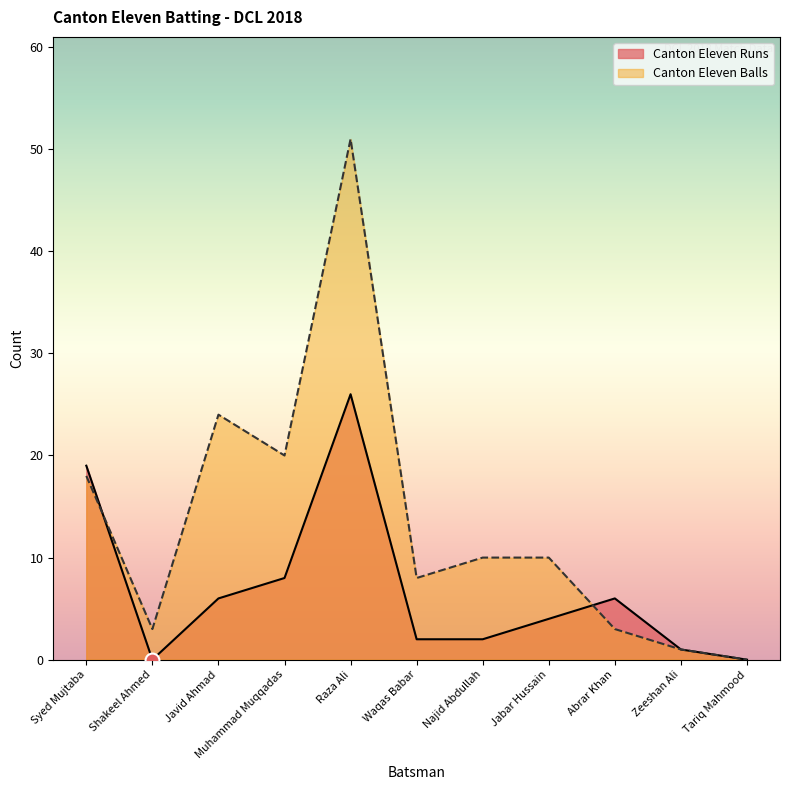

How many interior local valleys does the Canton Eleven Balls series have?

3